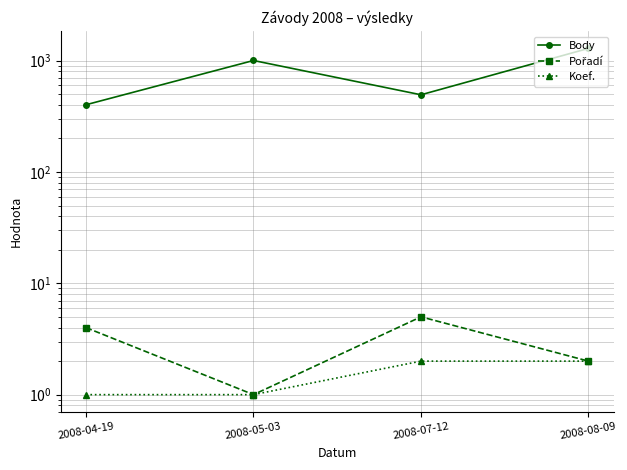

List the labels in order of Pořadí value, smallest first.

2008-05-03, 2008-08-09, 2008-04-19, 2008-07-12